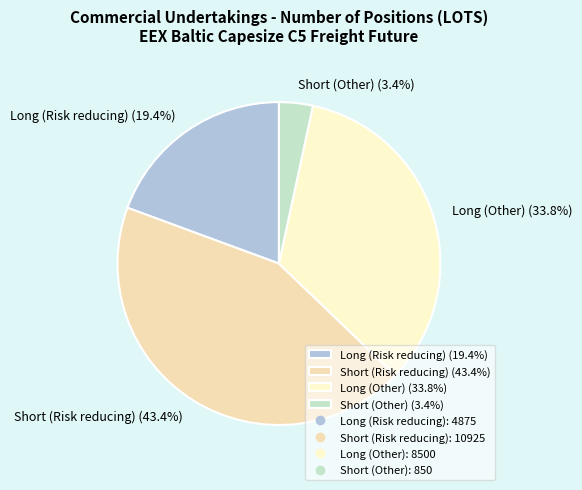

How many segments does this pie chart have?

4